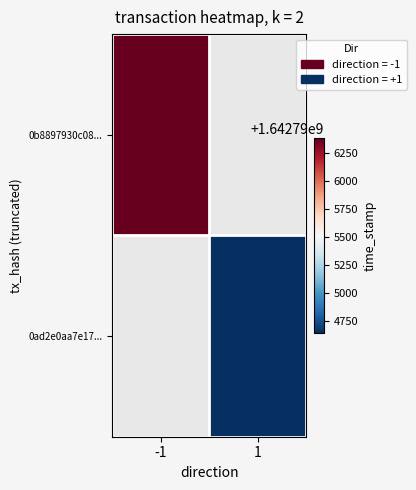

What is the spread (max minus min) of values at -1?

1642796382